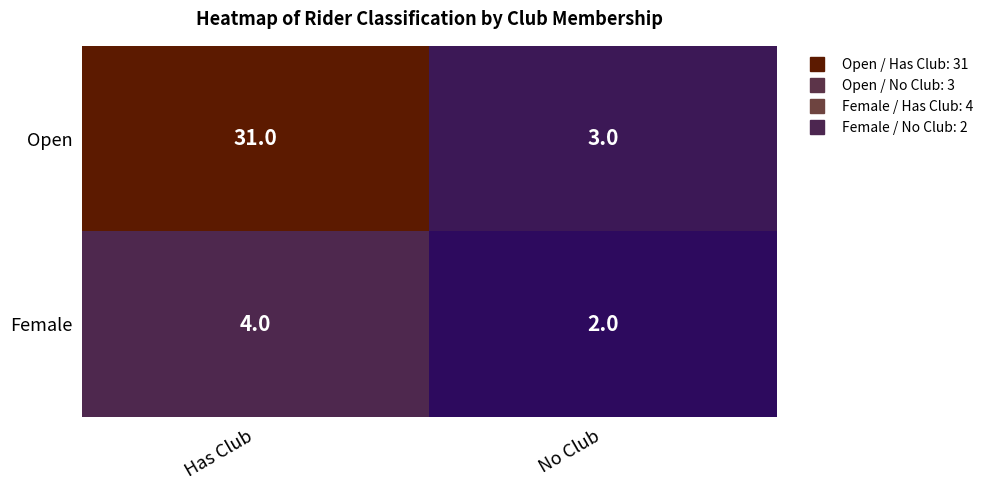

What is the minimum value shown in the chart?

2